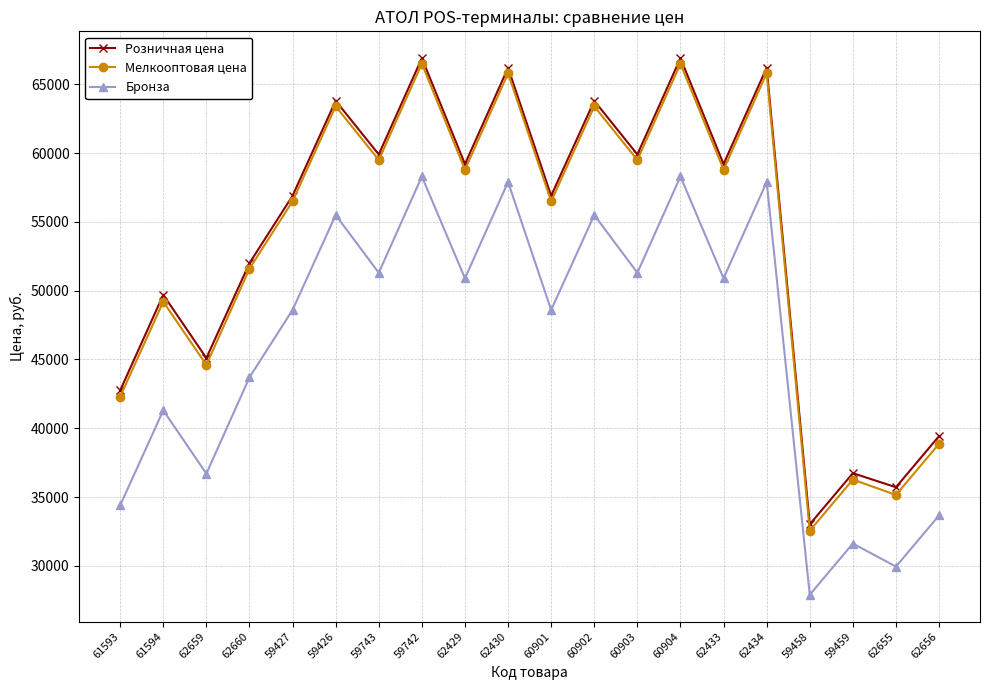

What is the value of the Розничная цена point at the 7th from the left?

59900